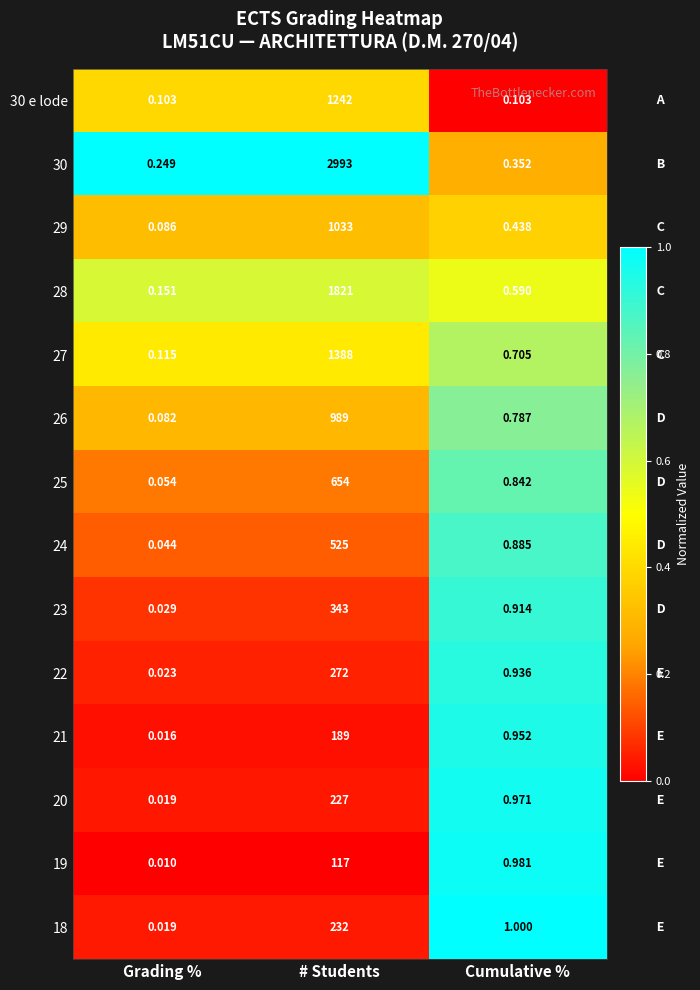

Is the value of 21 at Cumulative % greater than the value of 22 at Cumulative %?

Yes